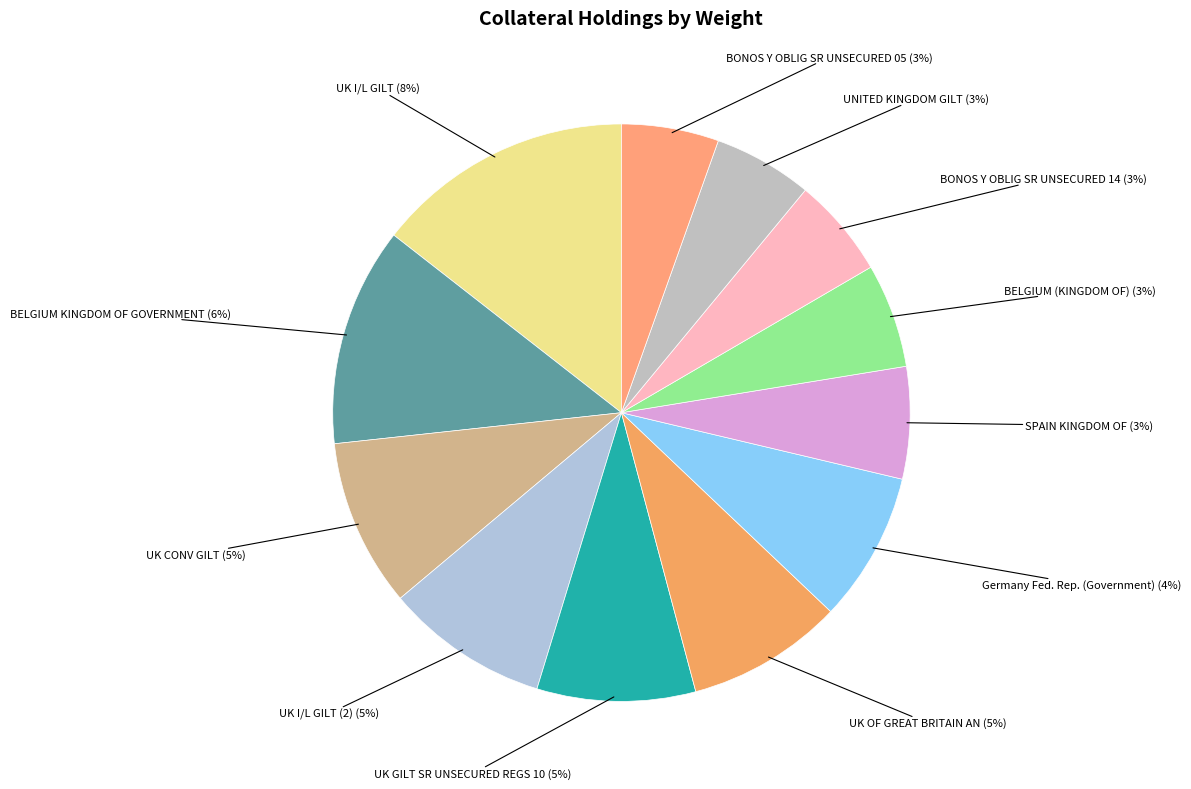

What is the ratio of the value at BELGIUM KINGDOM OF GOVERNMENT (6.37%) to the value at BONOS Y OBLIG DEL ESTADO SR UNSECURED 14 (2.91%)?

2.2